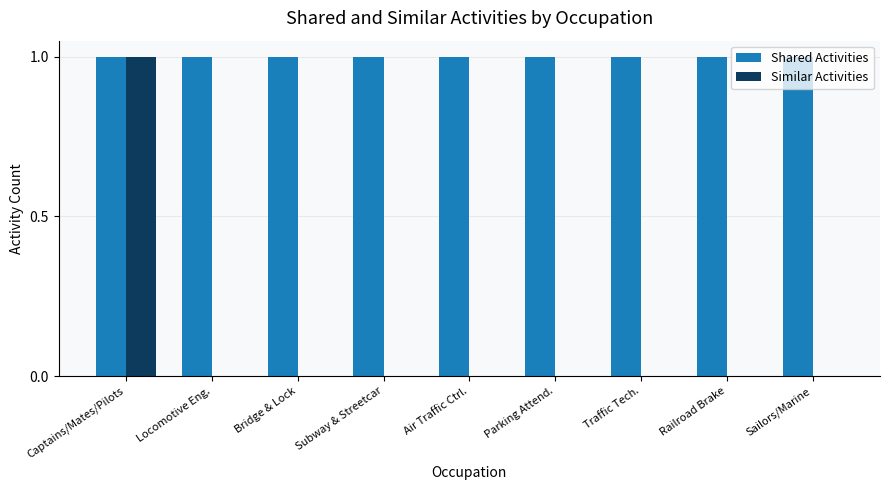

Reading left to right, extract all data points from this chart.

Shared Activities: 1	1	1	1	1	1	1	1	1
Similar Activities: 1	0	0	0	0	0	0	0	0